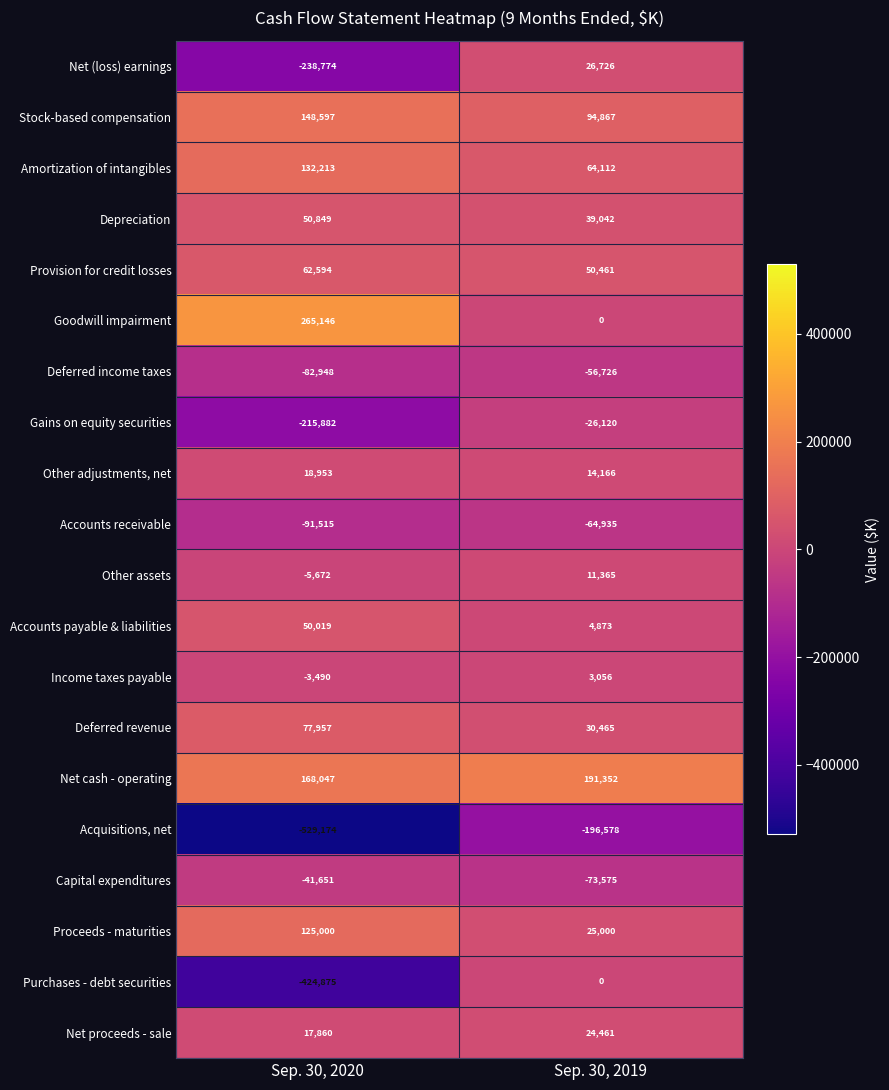

How many categories are shown in the chart?

2